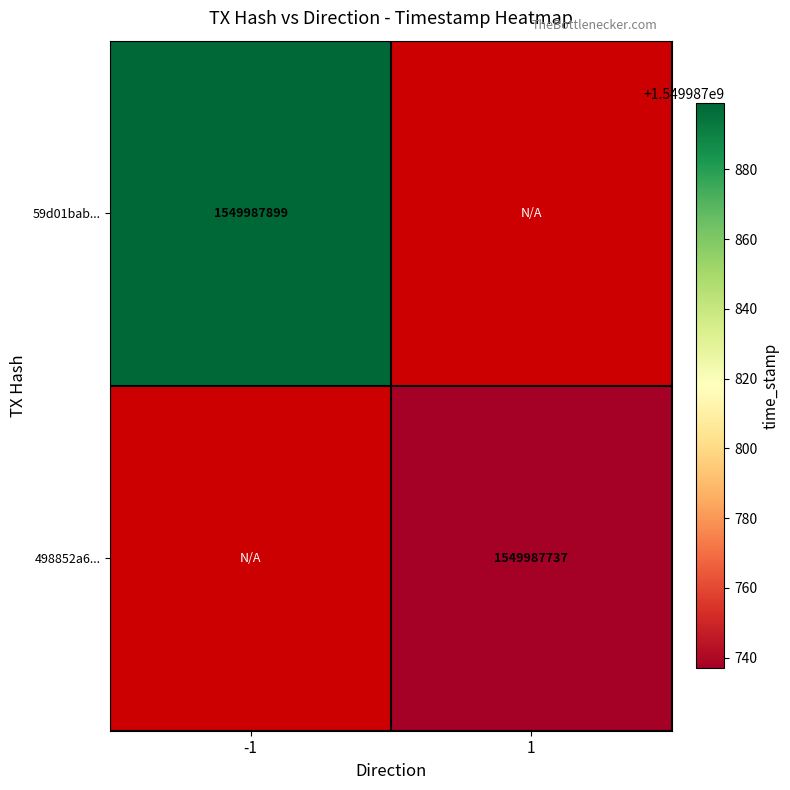

Which category has the lowest value across all series?

1